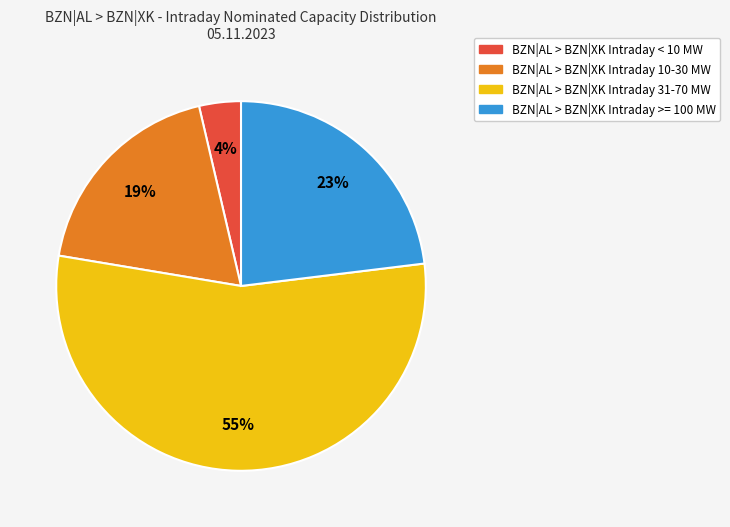

Is there any slice that represents more than half of the pie?

Yes